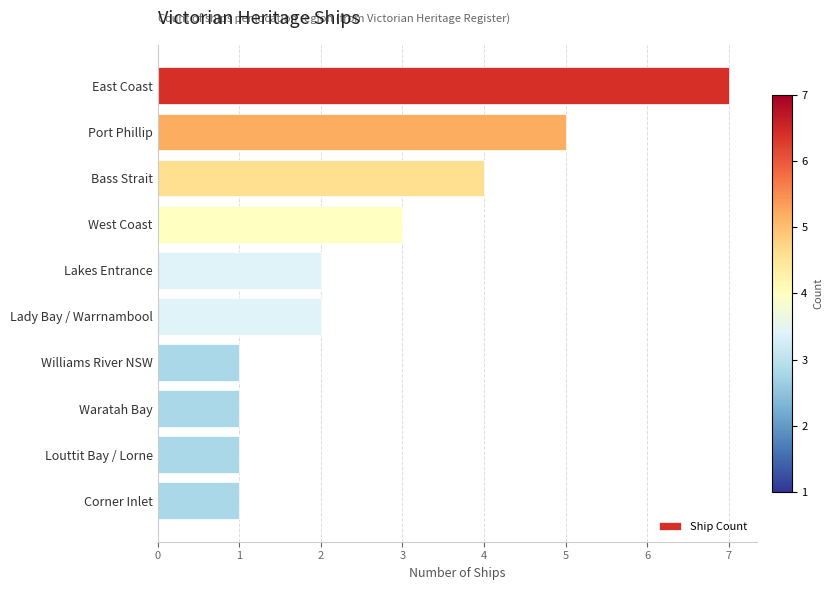

The chart shows a value of 5 at Port Phillip. True or false?

True